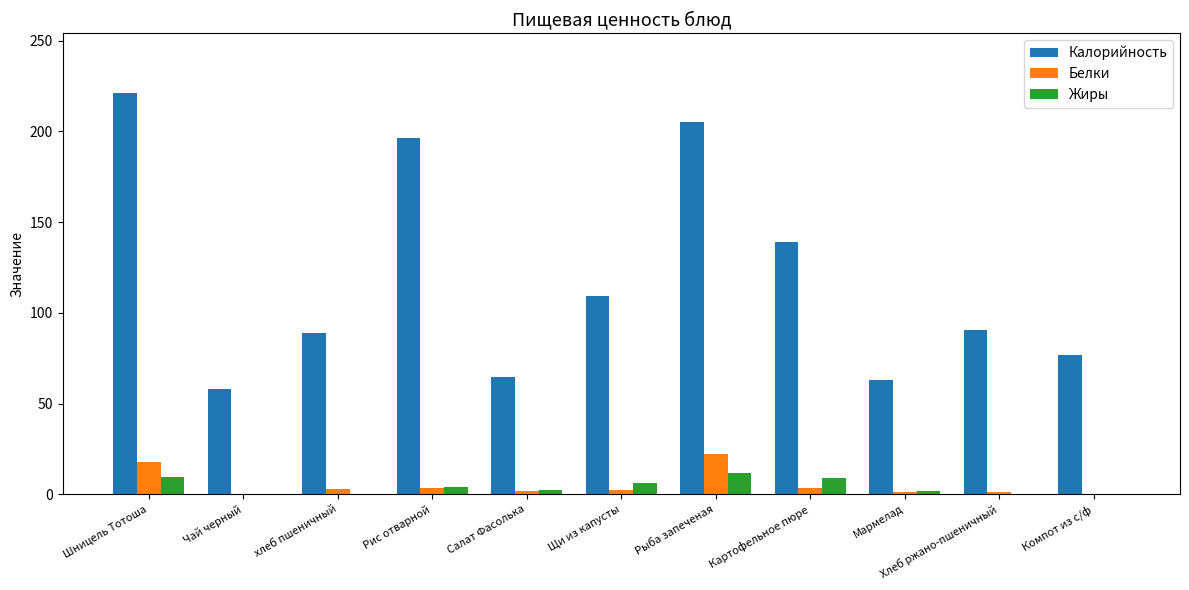

Is it true that Жиры equals 4.0 at Рис отварной?

True